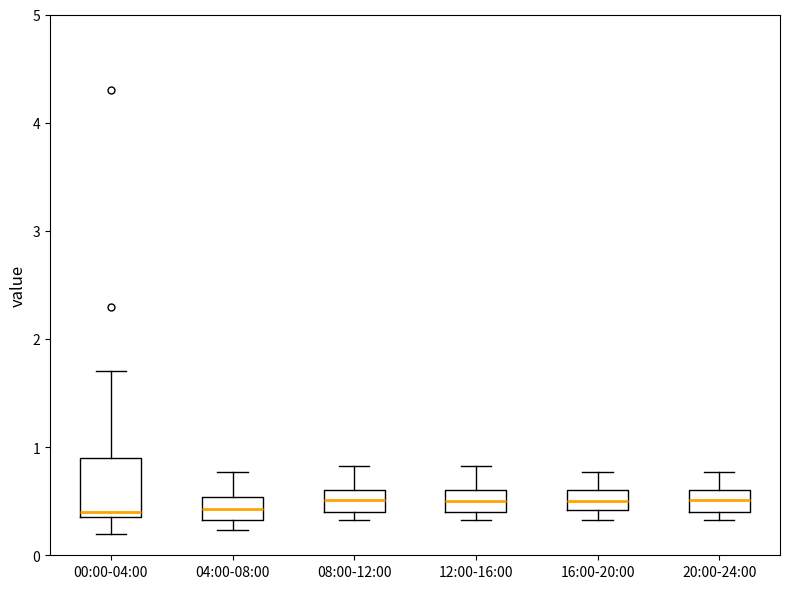

Where is the upper edge of the box for 20:00-24:00 on the y-axis? The values are not printed on the chart, so give them approximately, as read against the axis.

0.6